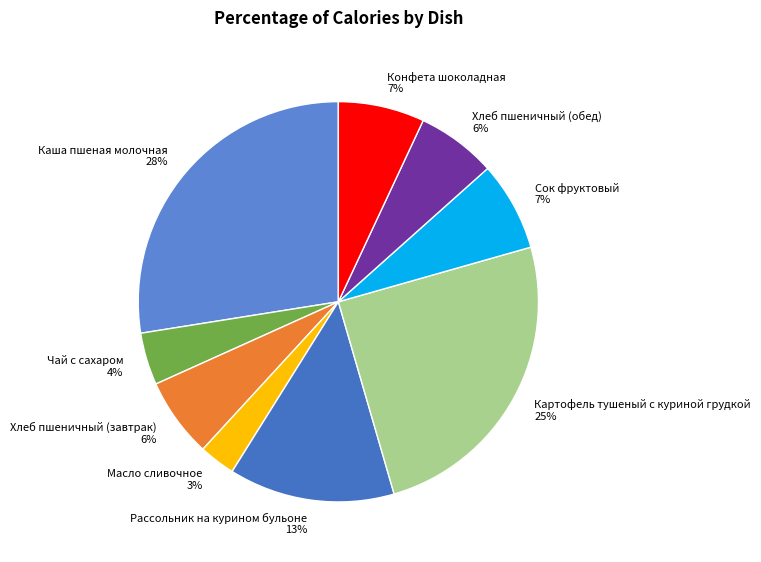

Do Картофель тушеный с куриной грудкой and Каша пшеная молочная together represent more than half of the pie?

Yes